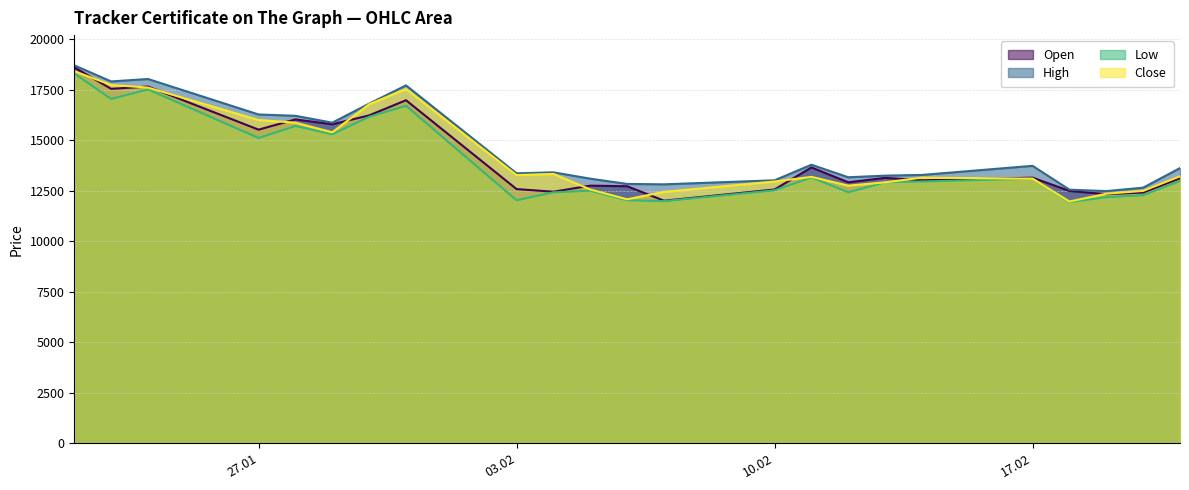

Reading right to left, extract all data points from this chart.

Open: 13110	12405	12325	12485	13140	13010	13130	12910	13645	12555	12000	12715	12745	12445	12575	16970	16220	15780	16020	15515	17645	17535	18595
High: 13615	12645	12475	12545	13725	13275	13240	13160	13780	13010	12810	12830	13090	13405	13355	17705	16800	15860	16200	16265	18020	17900	18695
Low: 12970	12275	12170	11930	13090	12950	12910	12415	13150	12515	11980	12020	12495	12415	12020	16695	16150	15285	15695	15100	17505	17030	18295
Close: 13210	12485	12345	11960	13090	13140	12910	12745	13180	12950	12435	12070	12555	13325	13265	17525	16770	15385	15860	15990	17595	17725	18405